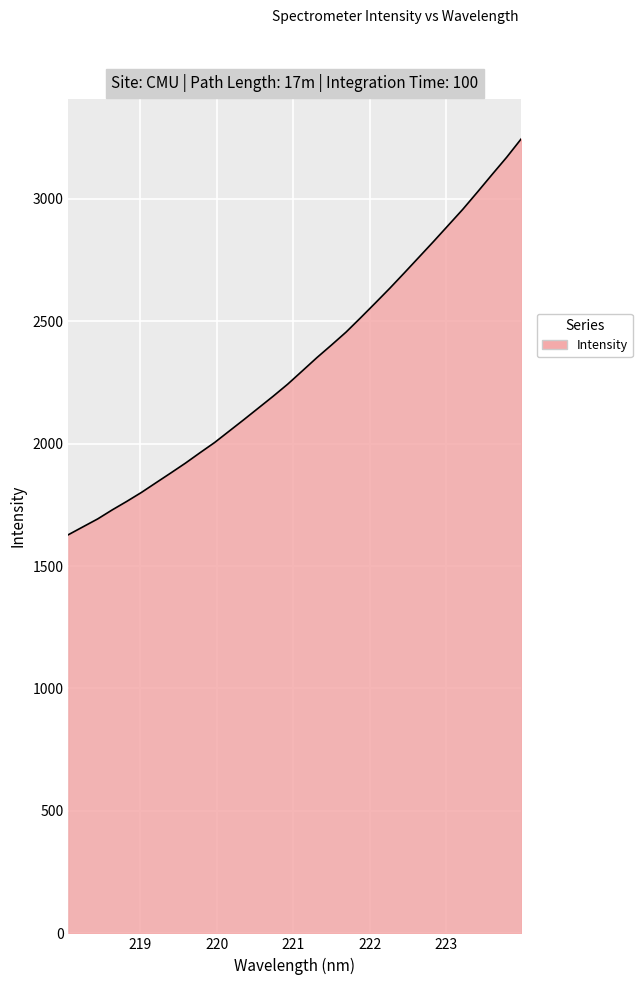

What is the difference between the maximum and minimum values?

1616.6